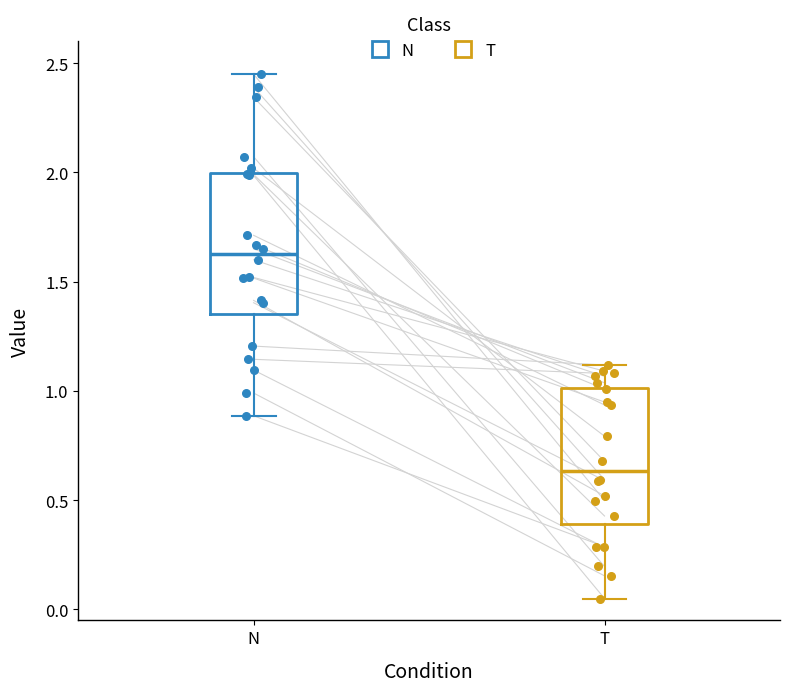

Which box's median line is the highest?

N